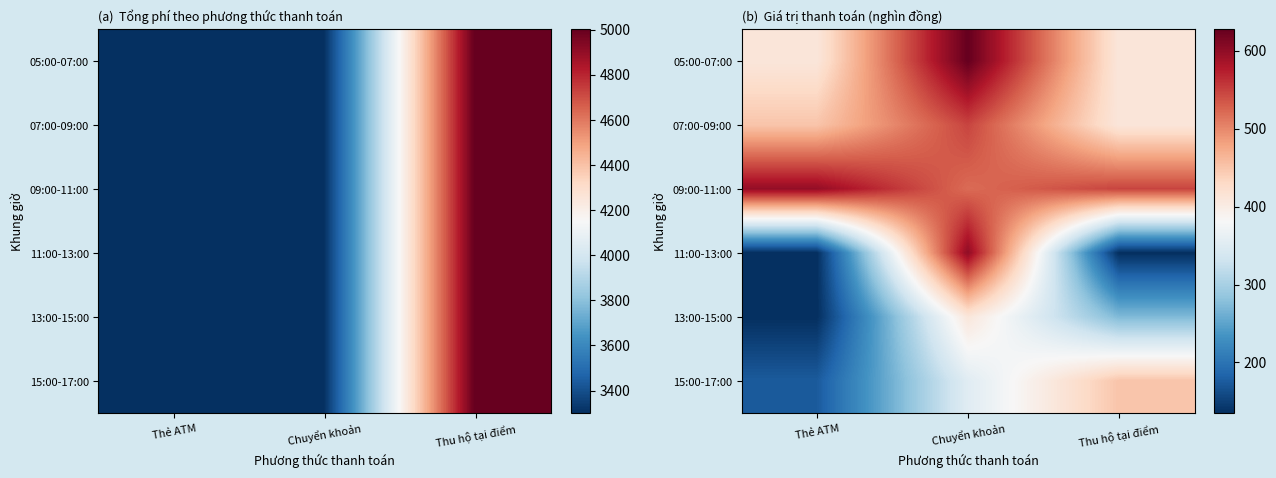

True or false: 11:00-13:00 has a value of 78 at Thẻ ATM.

False